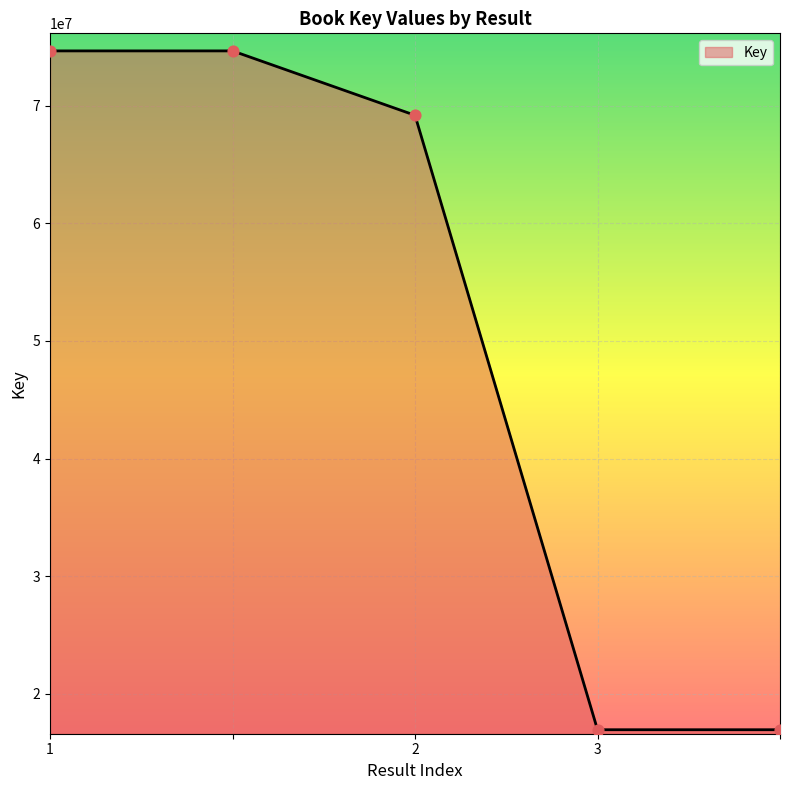

What is the difference between the maximum and minimum values?

57696232